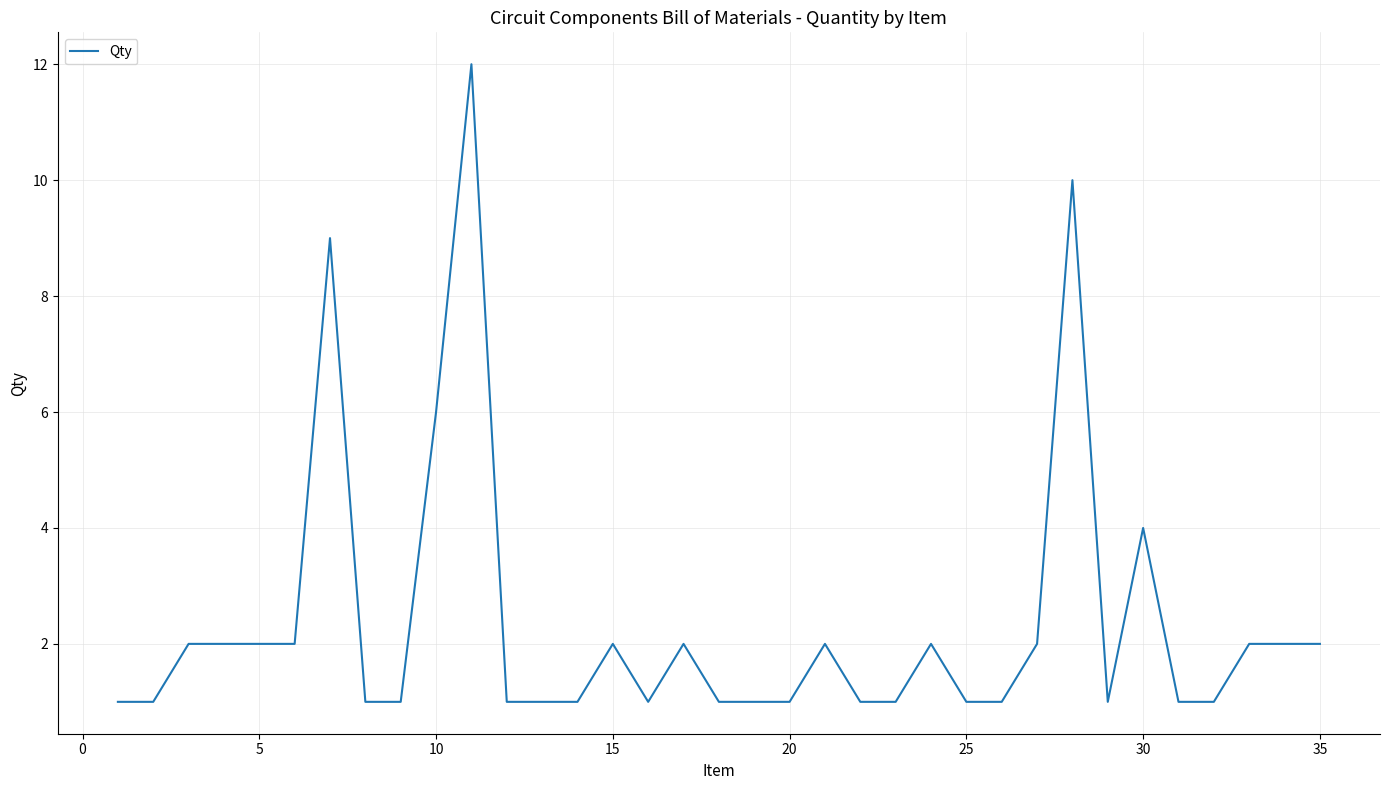

What is the greatest value displayed?

12